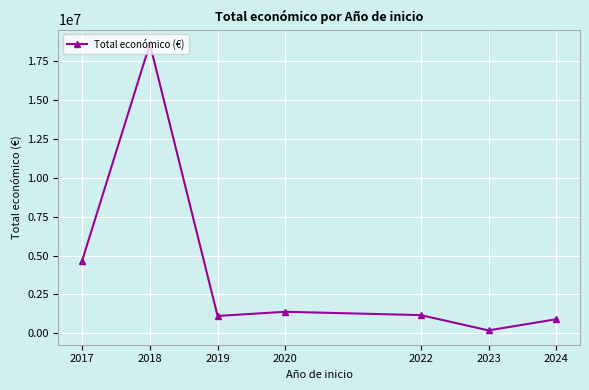

What is the difference between the second highest and second lowest values?

3758251